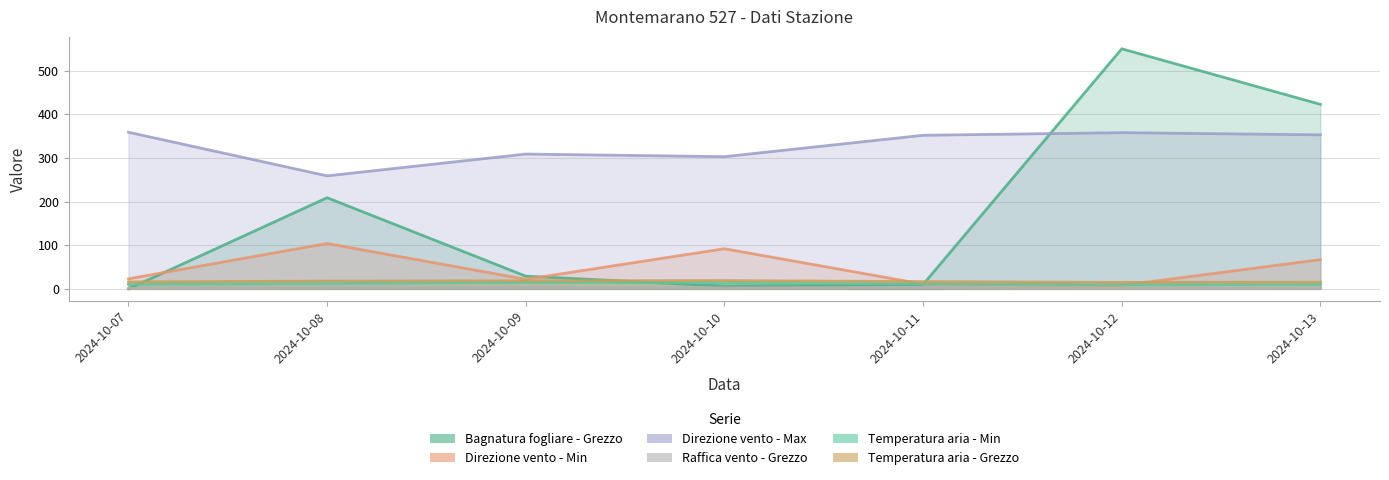

The value of Temperatura aria - Min at 2024-10-12 is 9.4. True or false?

True